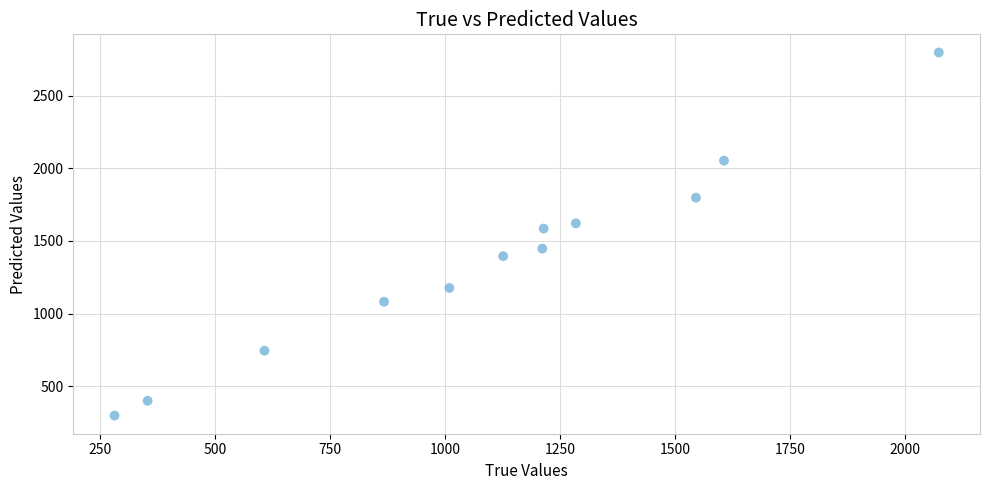

What is the range of X values (max minus min)?

1792